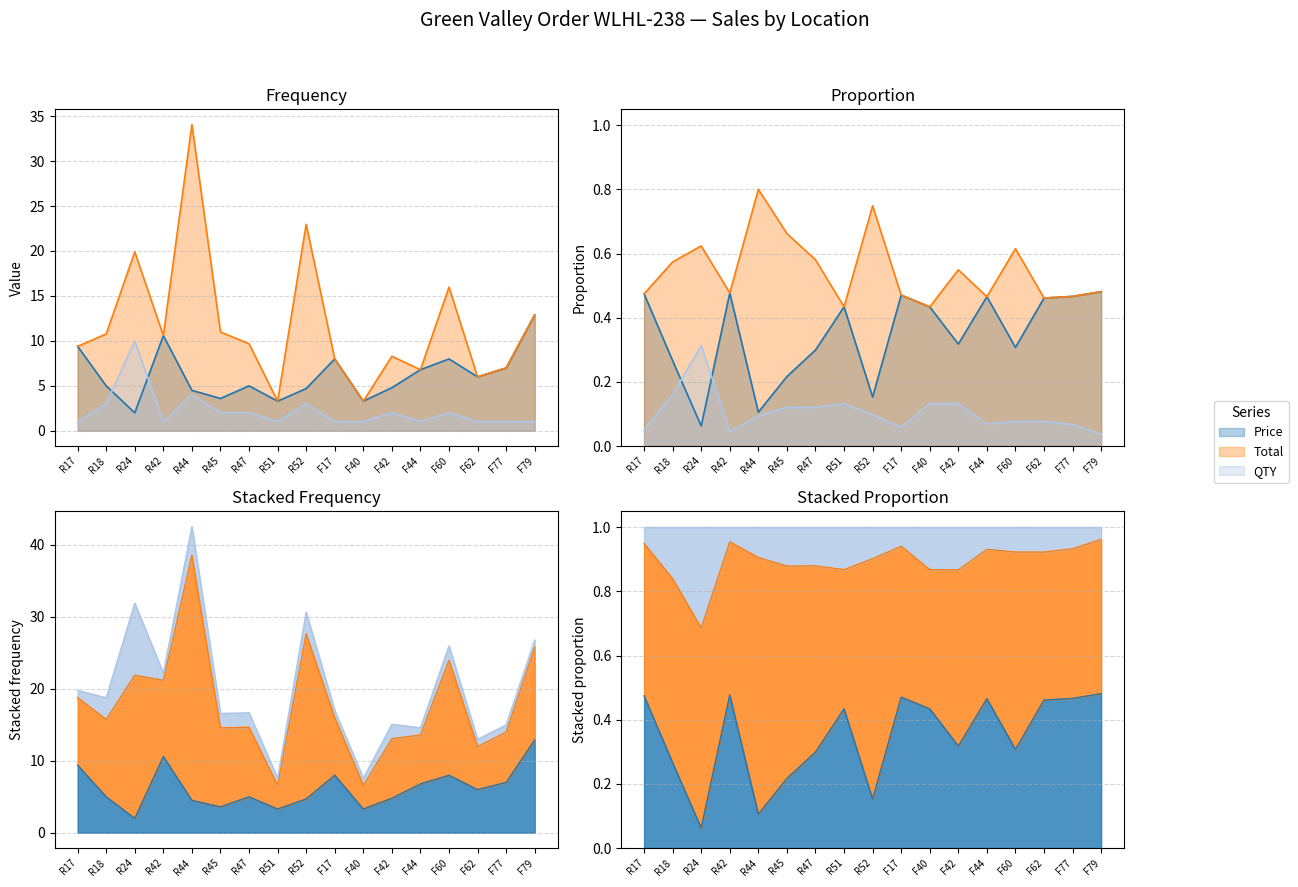

List the series in order of their overall mean, lowest first.

QTY, Price, Total